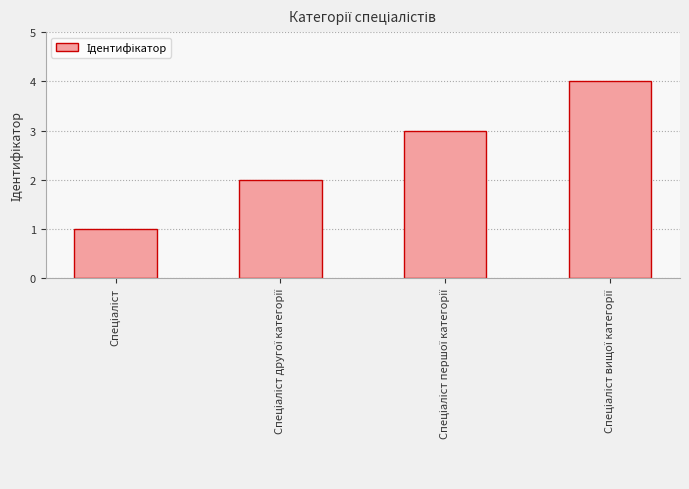

How many distinct data groups are displayed?

1